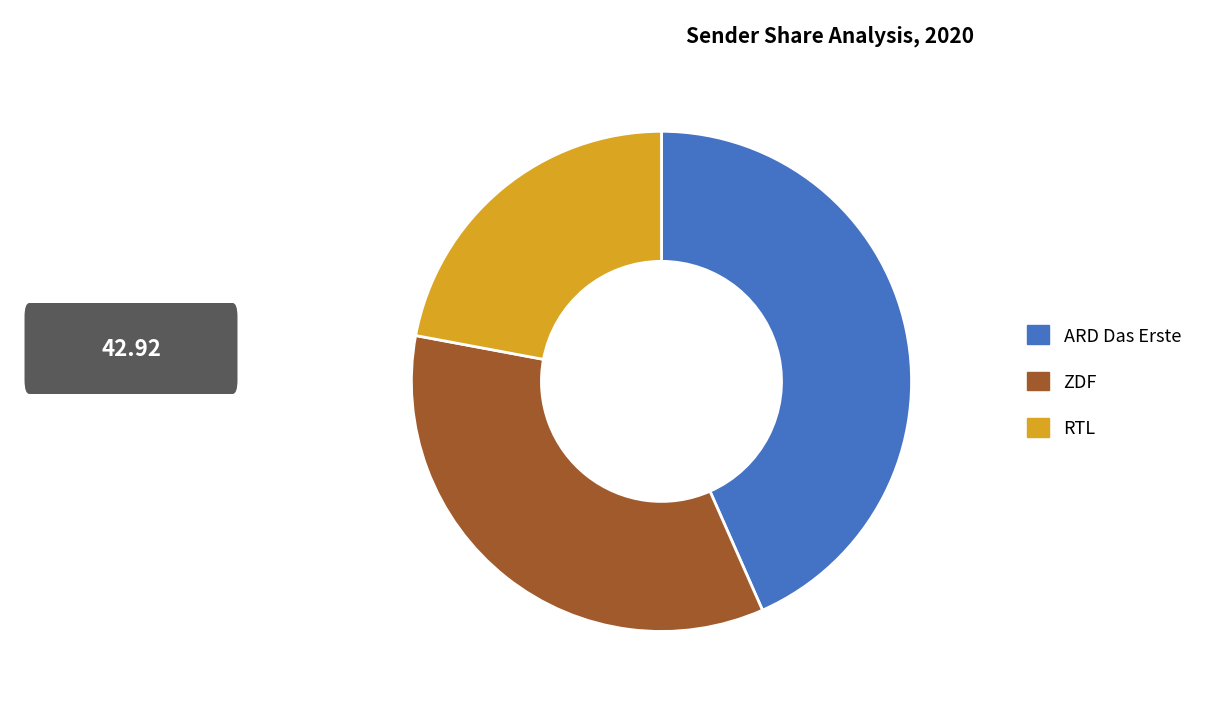

What is the ratio of the value at ZDF to the value at RTL?

1.6